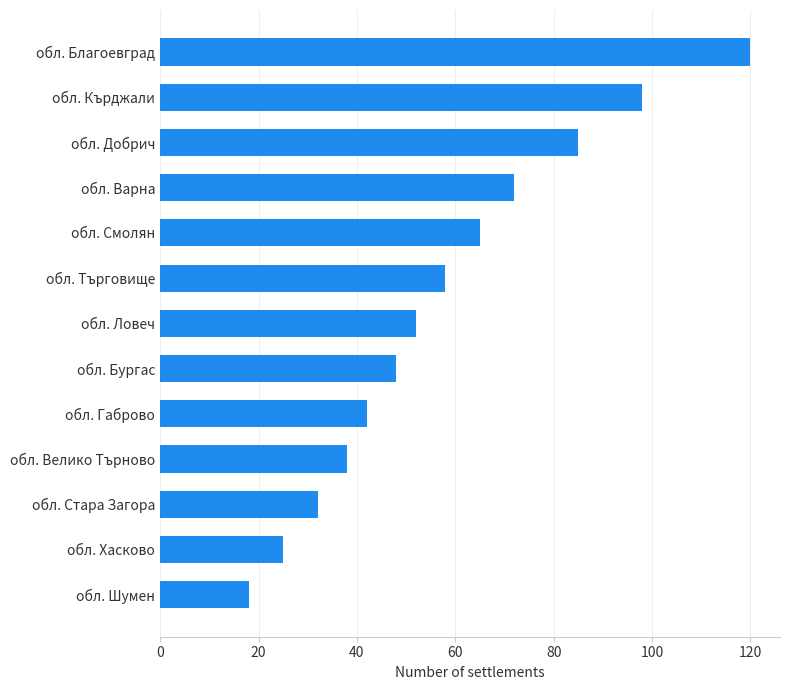

How many distinct data groups are displayed?

1